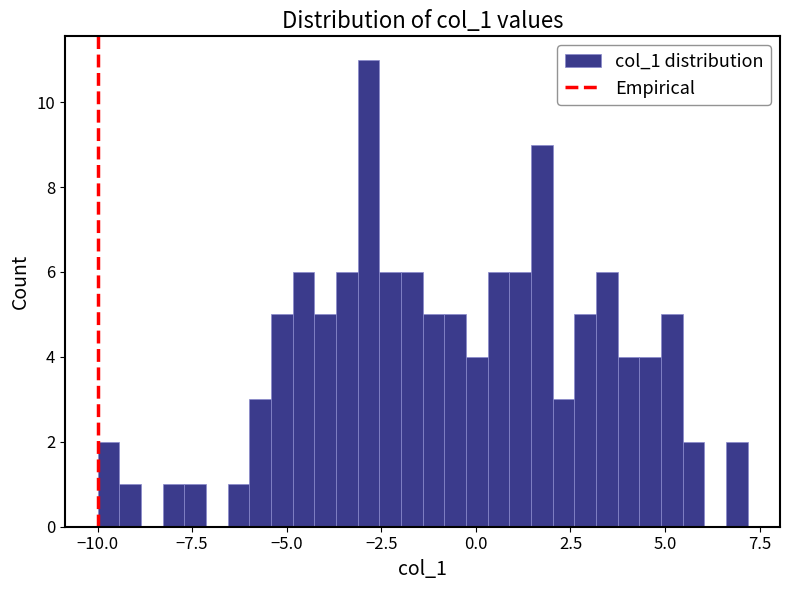

Around what value on the x-axis is the tallest bar? Give the approximate position of its centre, as read against the axis.

-3.0